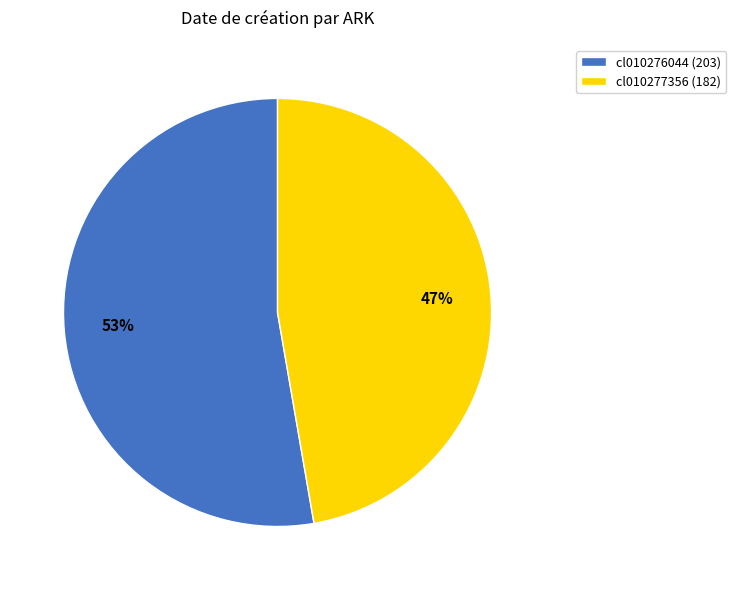

To the nearest percent, what portion does cl010276044 (203) represent?

53%